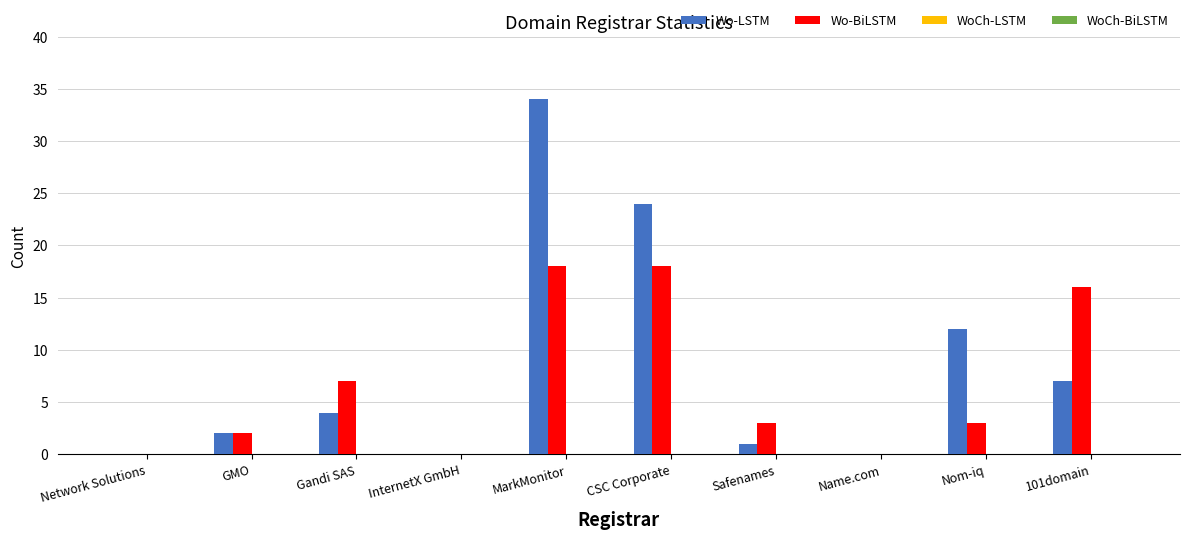

What is the highest value of the Wo-BiLSTM series?

18